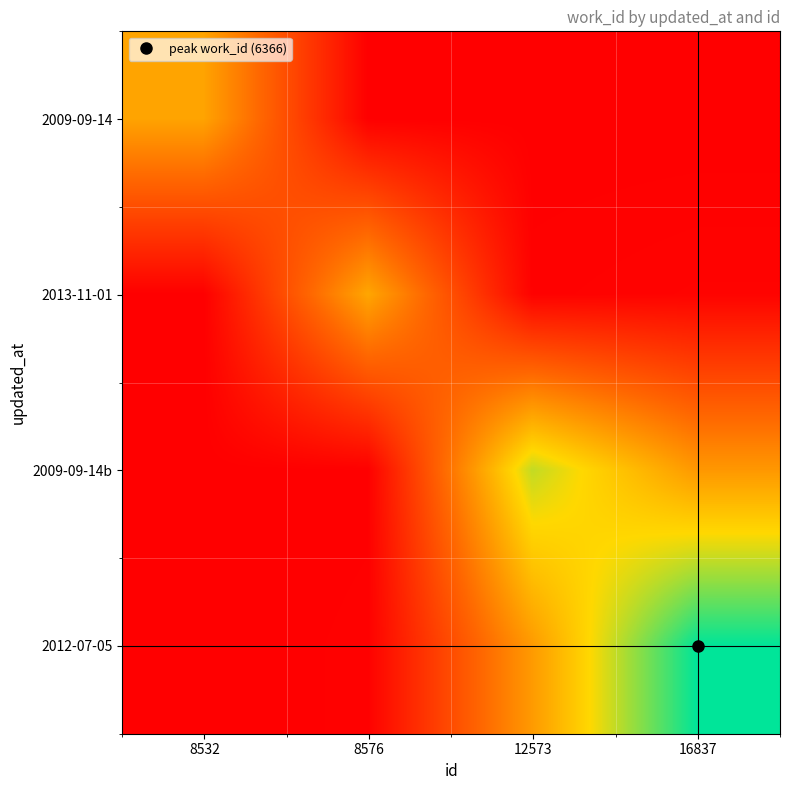

List the series in order of their peak value, lowest first.

2009-09-14, 2013-11-01, 2009-09-14b, 2012-07-05